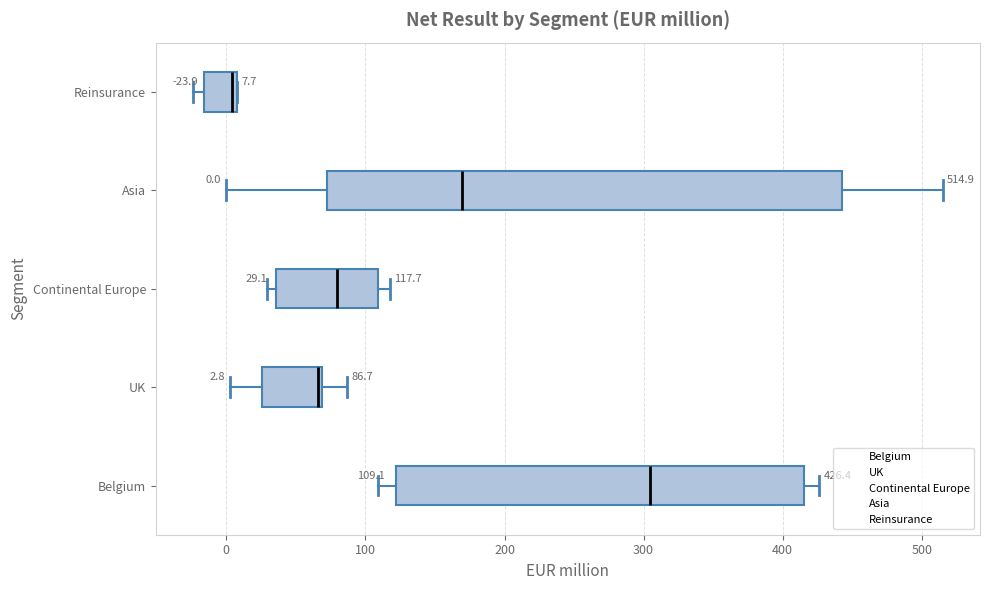

Comparing the boxes themselves (not the whiskers), which one is the widest?

Asia